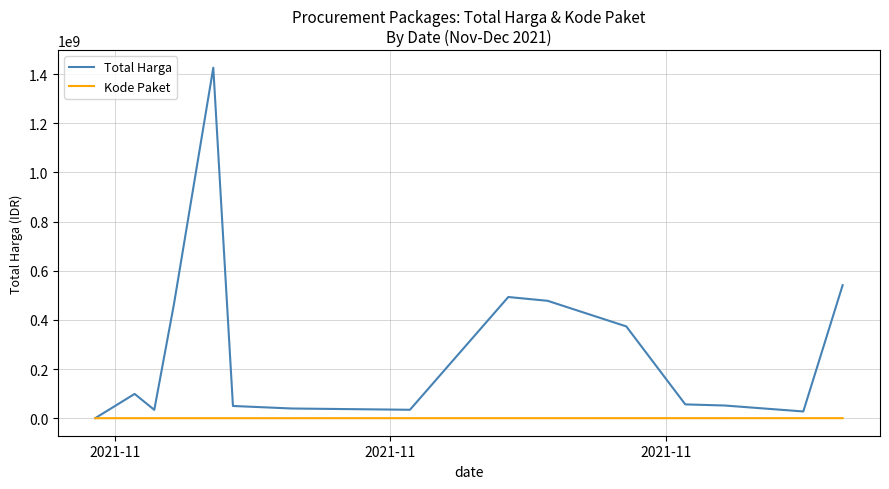

Does the chart display data point markers on the line(s)?

No